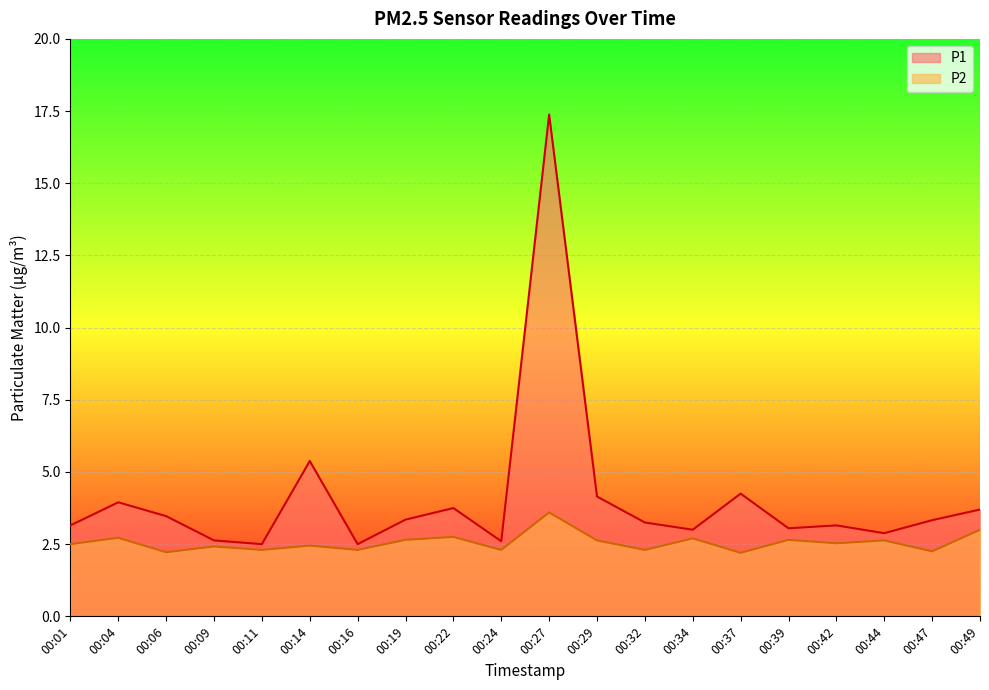

Which series has the largest total across all categories?

P1